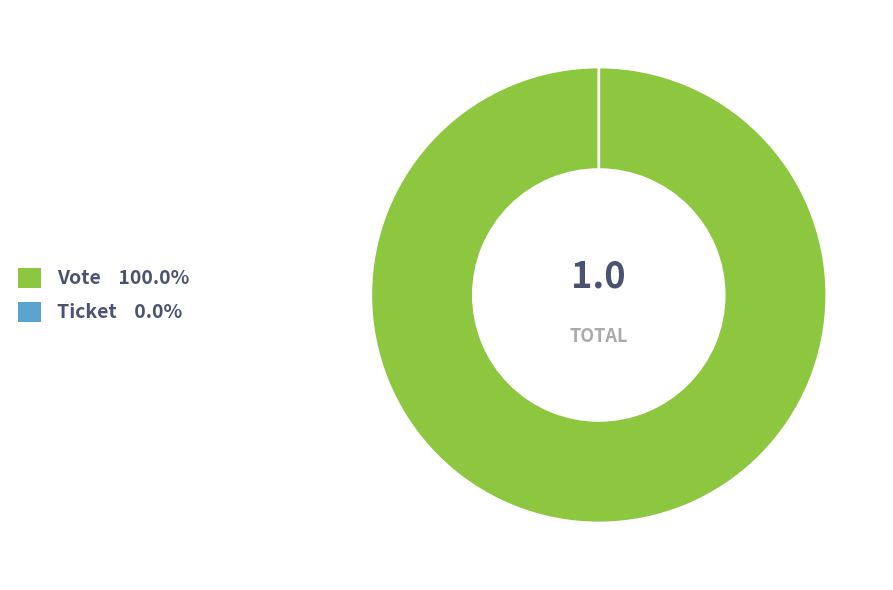

Which category has the smallest portion of the pie?

Ticket